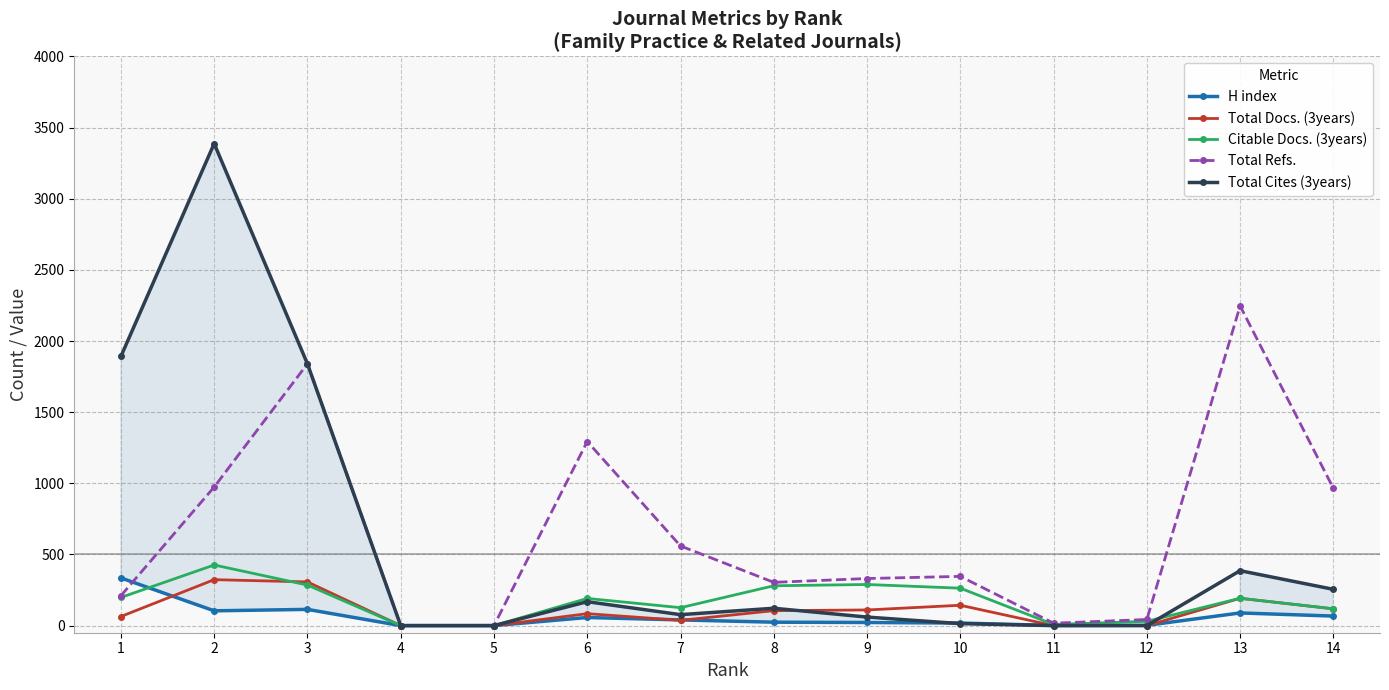

In Total Refs., how many points are higher than both neighbors (excluding endpoints)?

4